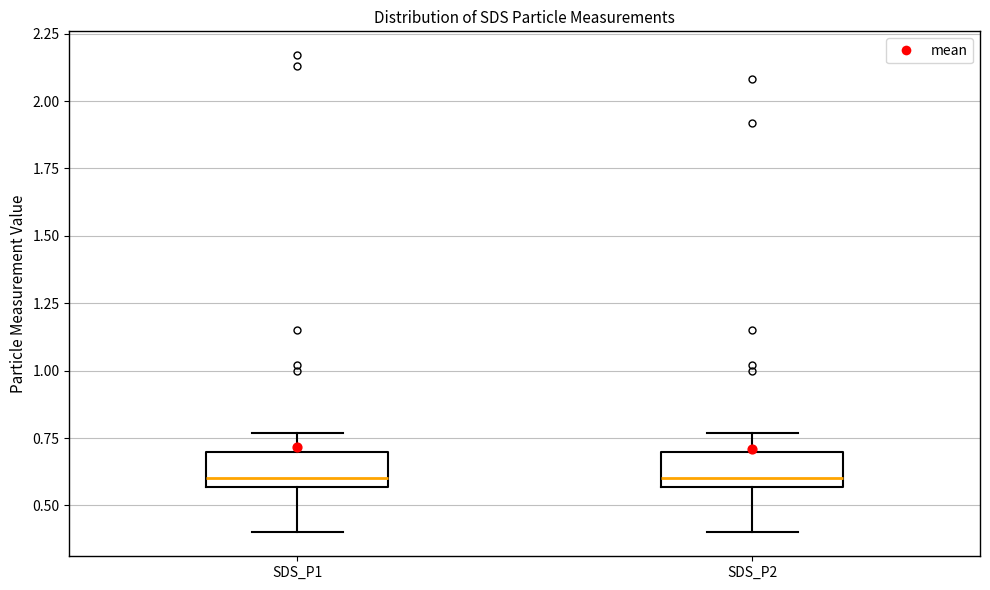

Reading left to right, read every box against the y-axis: the position of its median line, the range the box covers, and the ends of its whiskers. The values are not printed on the chart, so give them approximately, as read against the axis.

SDS_P1: median 0.60, box 0.55 to 0.70, whiskers 0.40 to 0.75
SDS_P2: median 0.60, box 0.55 to 0.70, whiskers 0.40 to 0.75